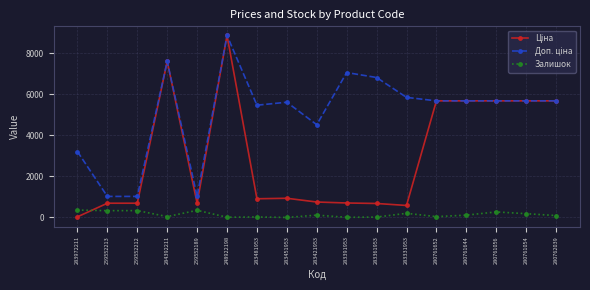

At which category does the chart reach its peak across all series?

248922198